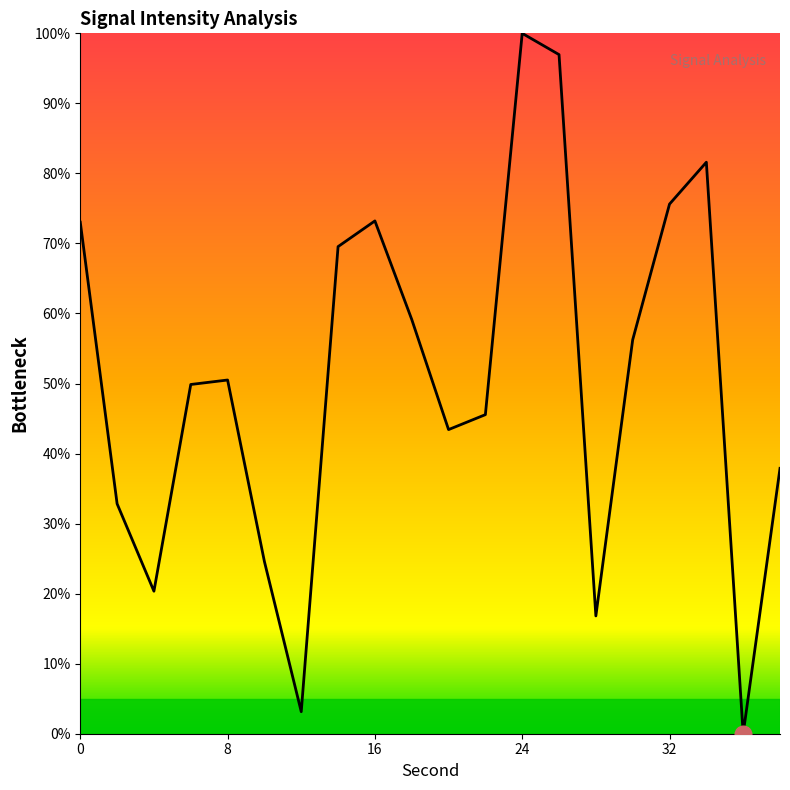

What is the maximum value shown in the chart?

100.0